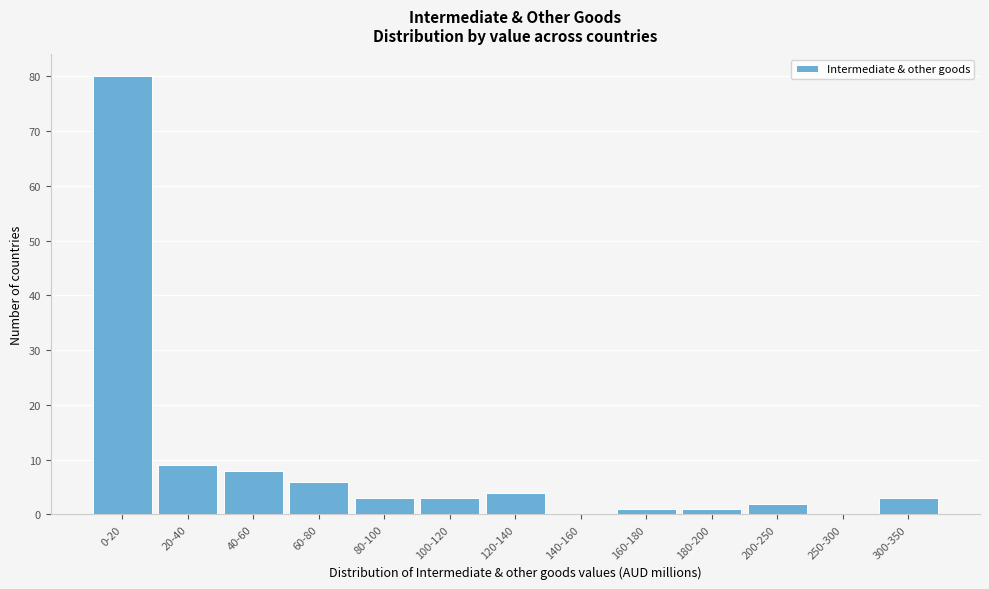

Reading left to right, what are all the values shown in this chart?

0-20=80	20-40=9	40-60=8	60-80=6	80-100=3	100-120=3	120-140=4	140-160=0	160-180=1	180-200=1	200-250=2	250-300=0	300-350=3